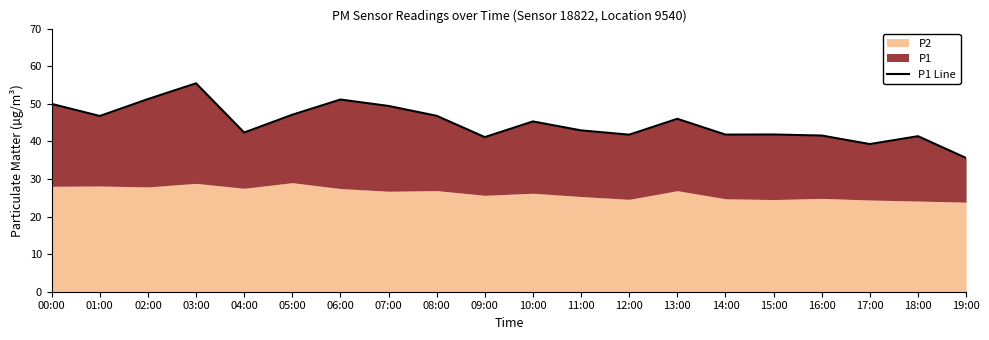

Approximately how many times larger is the value at 06:00 compared to 05:00?

1.1